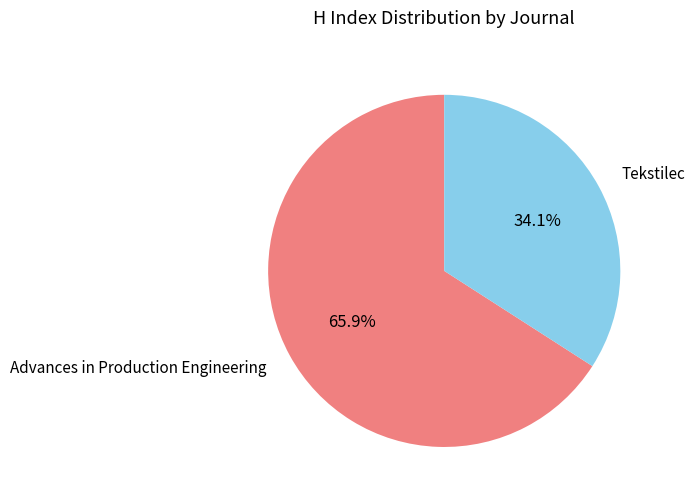

To the nearest percent, what is the average slice percentage?

50%